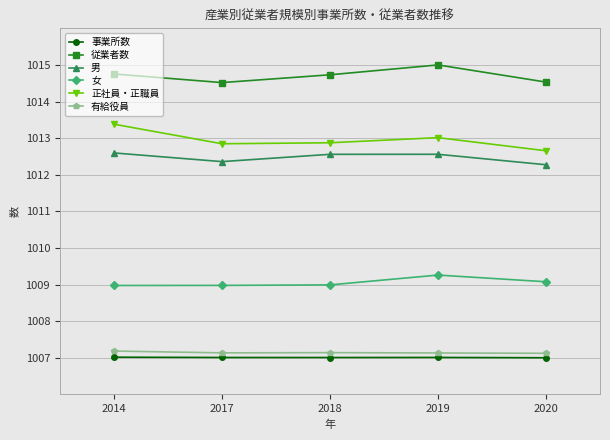

At 2017, list the series in order from smallest to largest.

事業所数, 有給役員, 女, 男, 正社員・正職員, 従業者数